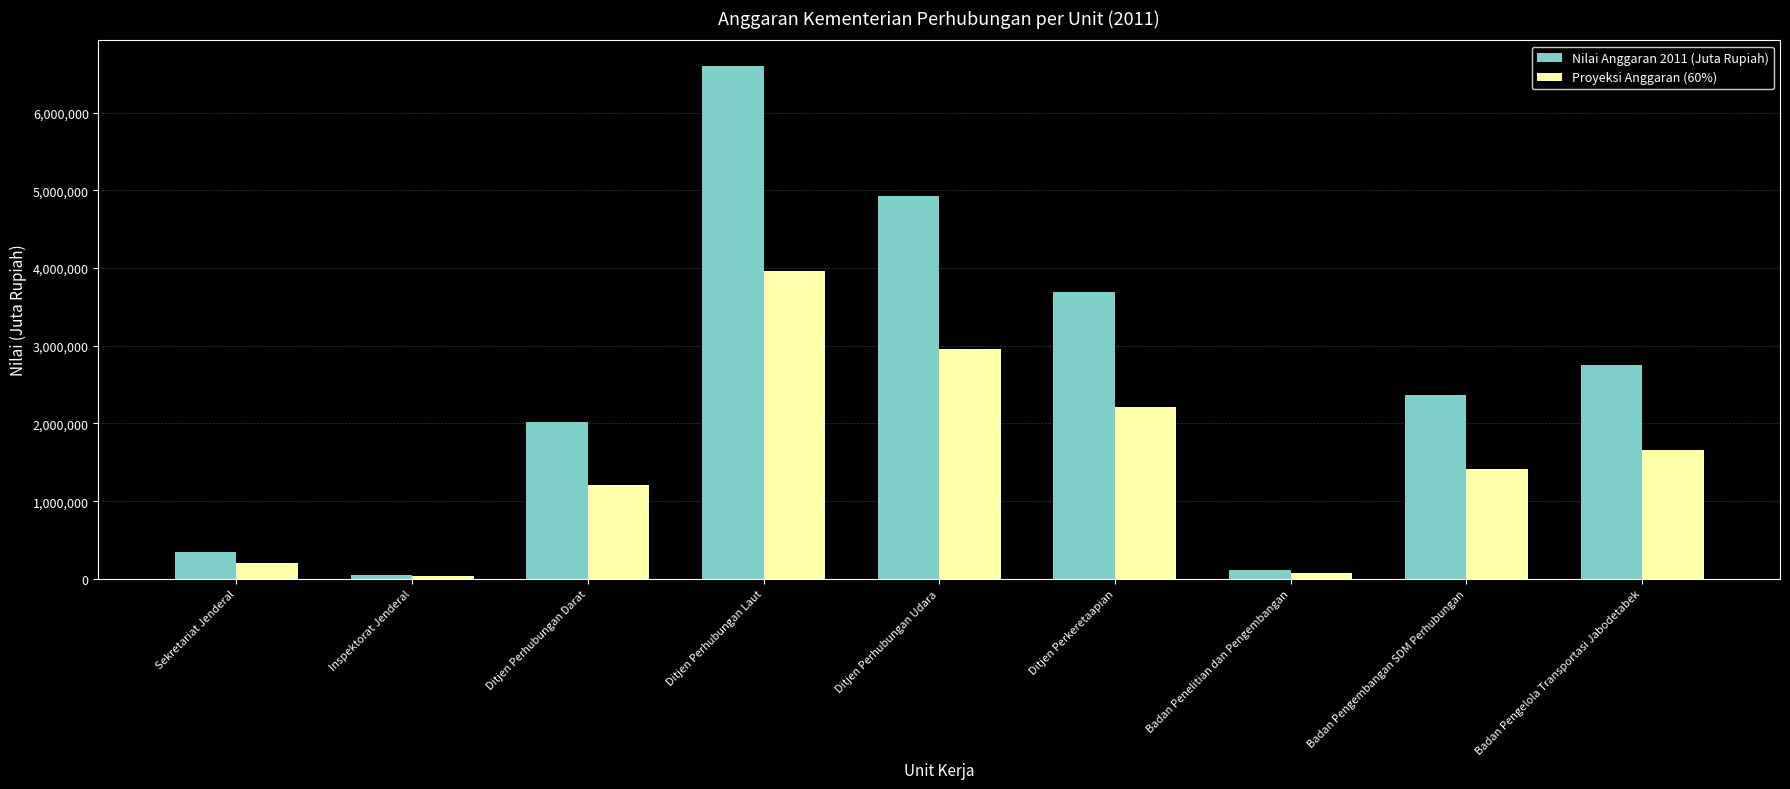

What is the value of the Proyeksi Anggaran (60%) bar at the 1st from the left?

209500.8